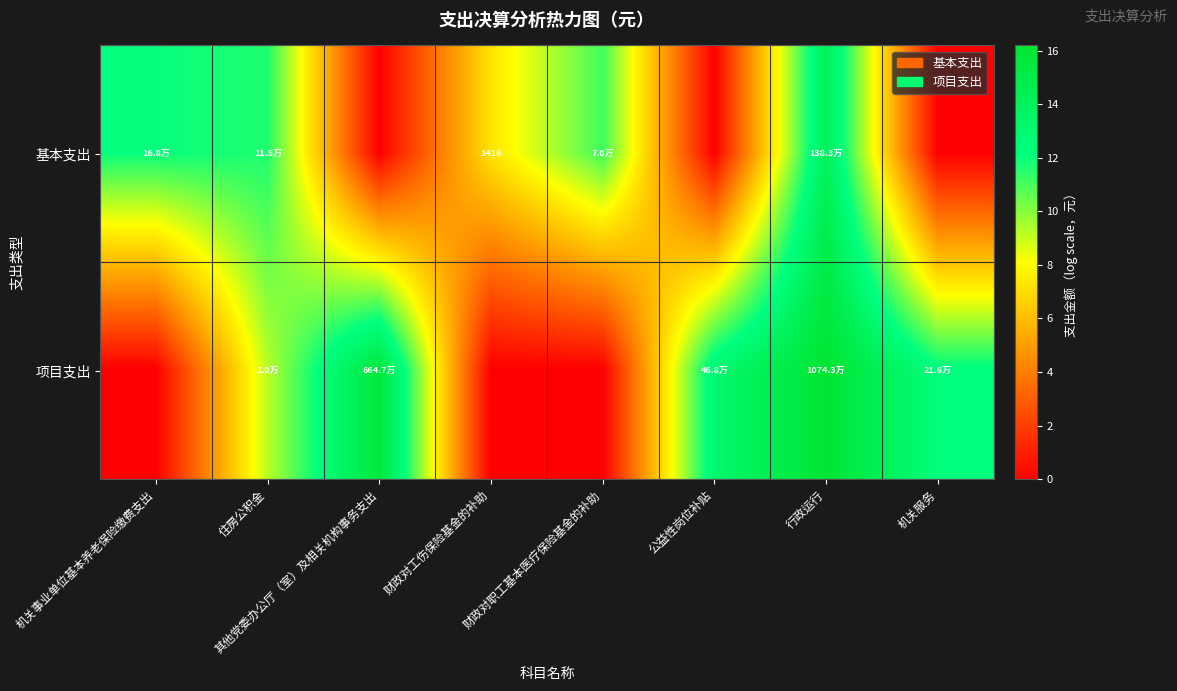

Rank the series by their maximum value, from lowest to highest.

基本支出, 项目支出